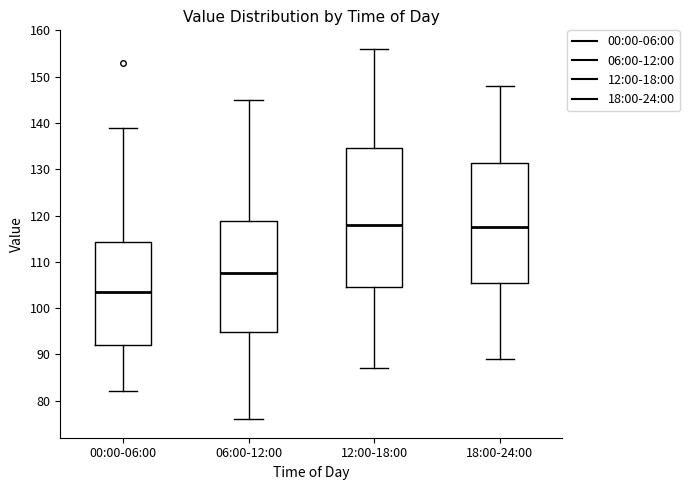

Reading left to right, read every box against the y-axis: the position of its median line, the range the box covers, and the ends of its whiskers. The values are not printed on the chart, so give them approximately, as read against the axis.

00:00-06:00: median 104, box 92 to 114, whiskers 82 to 139
06:00-12:00: median 108, box 95 to 119, whiskers 76 to 145
12:00-18:00: median 118, box 105 to 135, whiskers 87 to 156
18:00-24:00: median 118, box 106 to 131, whiskers 89 to 148